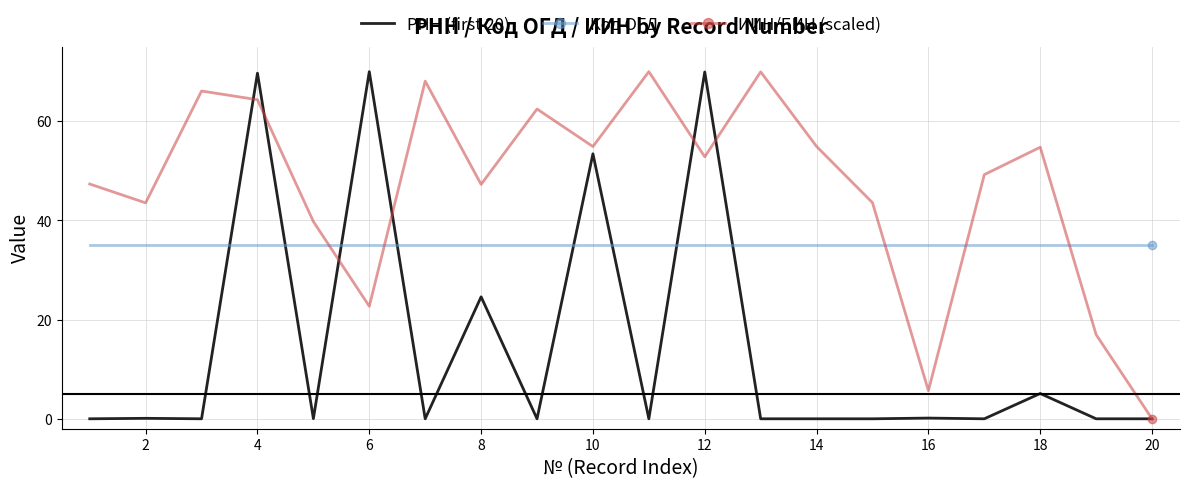

True or false: РНН (first 20) and Код ОГД intersect in this chart.

True